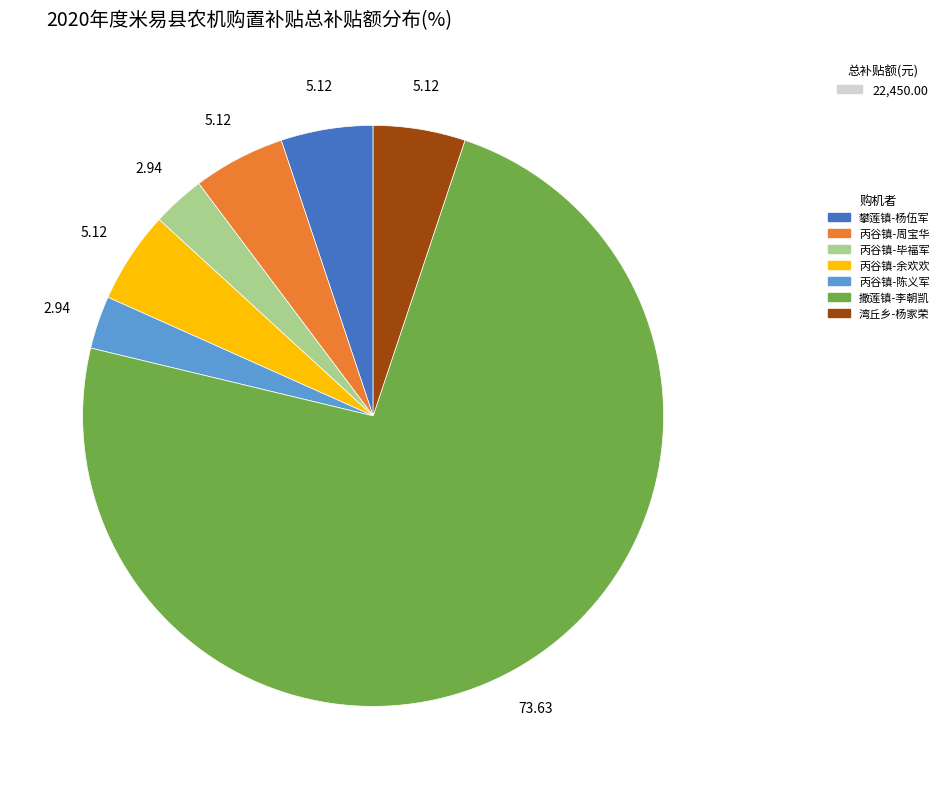

Is there any slice that represents more than half of the pie?

Yes